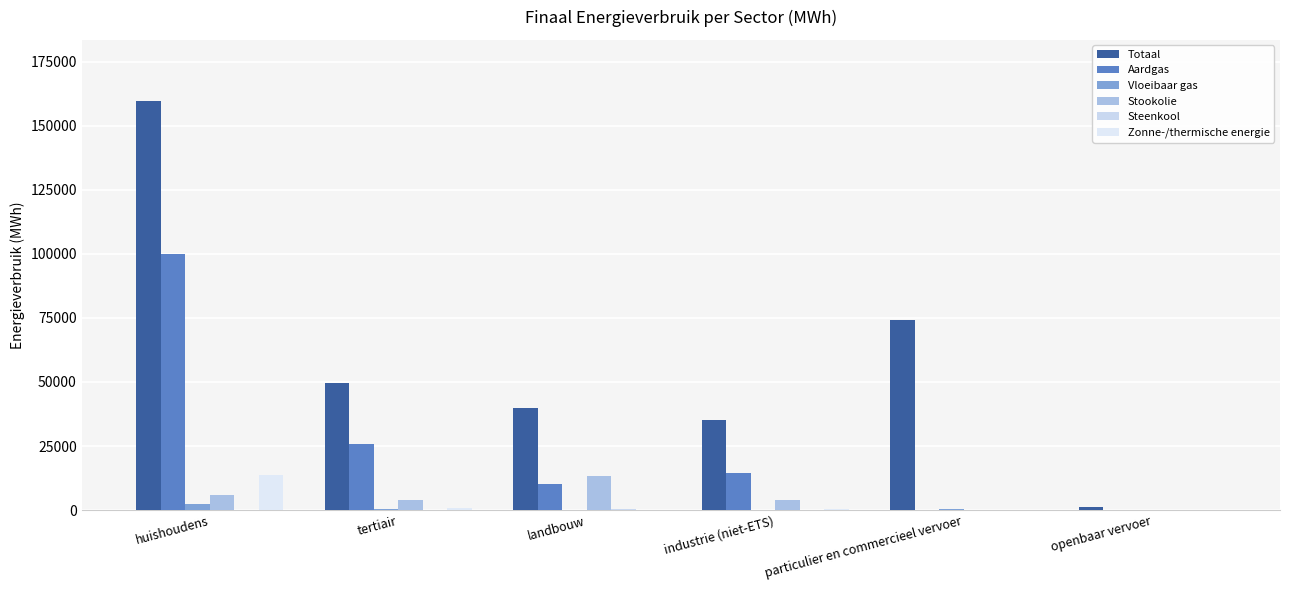

What is the difference between the Stookolie values at particulier en commercieel vervoer and huishoudens?

5768.9